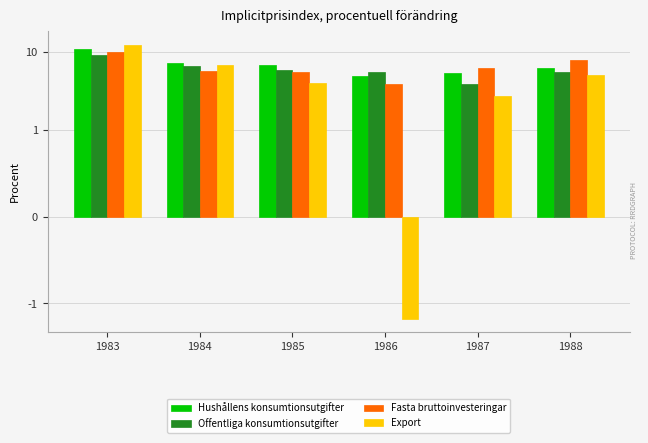

Read the Hushållens konsumtionsutgifter value at 1983.

10.9